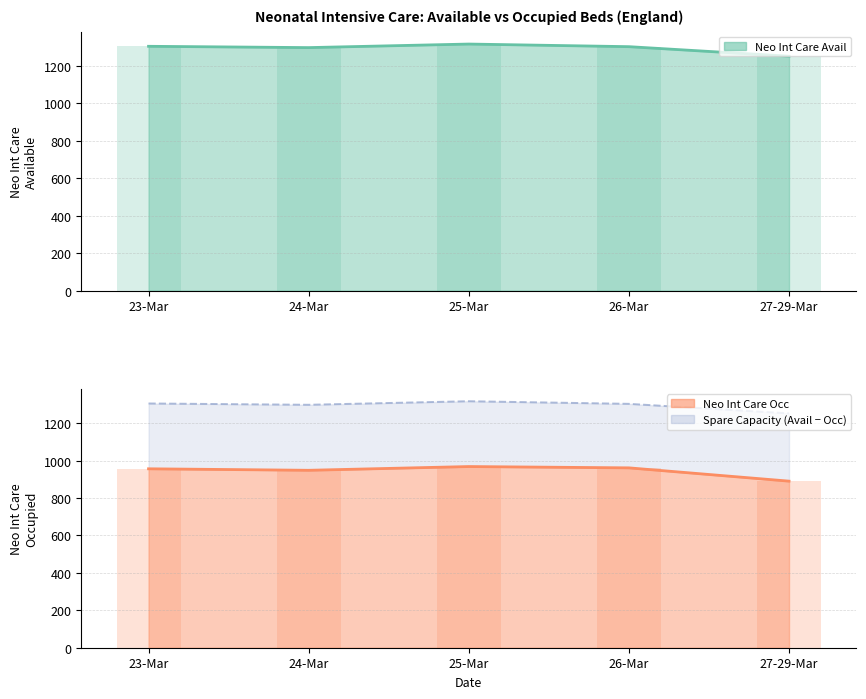

Reading left to right, list all the values displayed in this chart.

Neo Int Care Avail: 23-Mar=1305	24-Mar=1298	25-Mar=1317	26-Mar=1303	27-29-Mar=1252
Neo Int Care Occ: 23-Mar=956	24-Mar=948	25-Mar=968	26-Mar=961	27-29-Mar=890